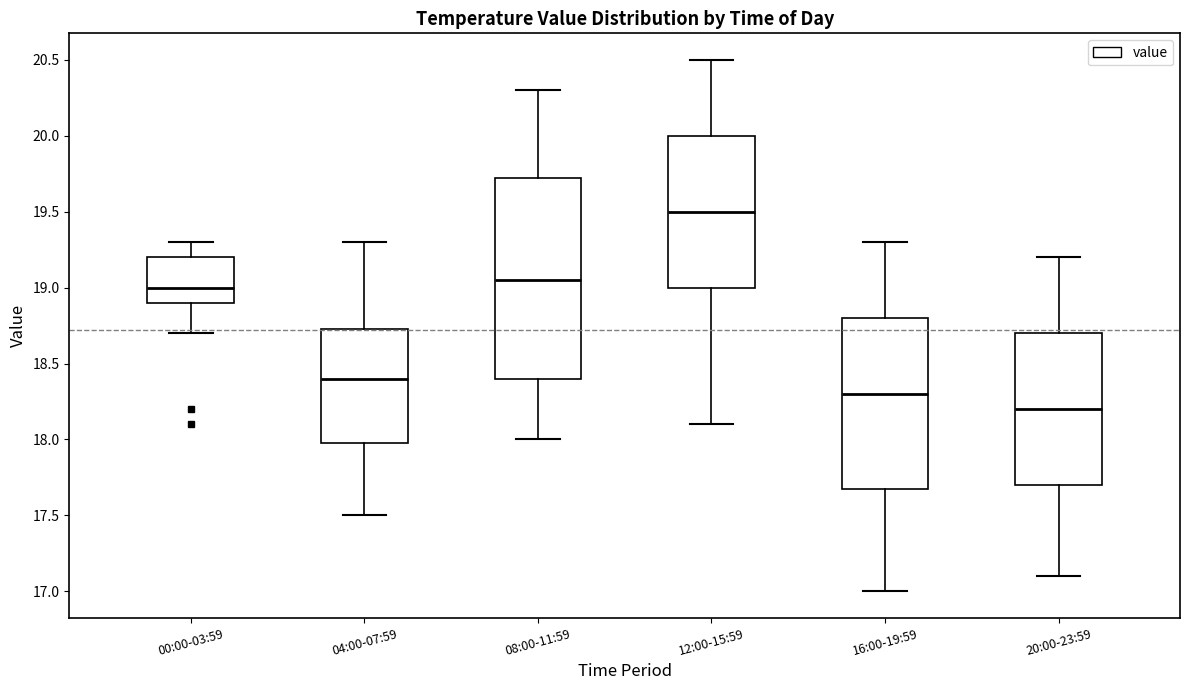

Where does the median line of the box for 00:00-03:59 sit on the y-axis? The values are not printed on the chart, so give them approximately, as read against the axis.

19.00